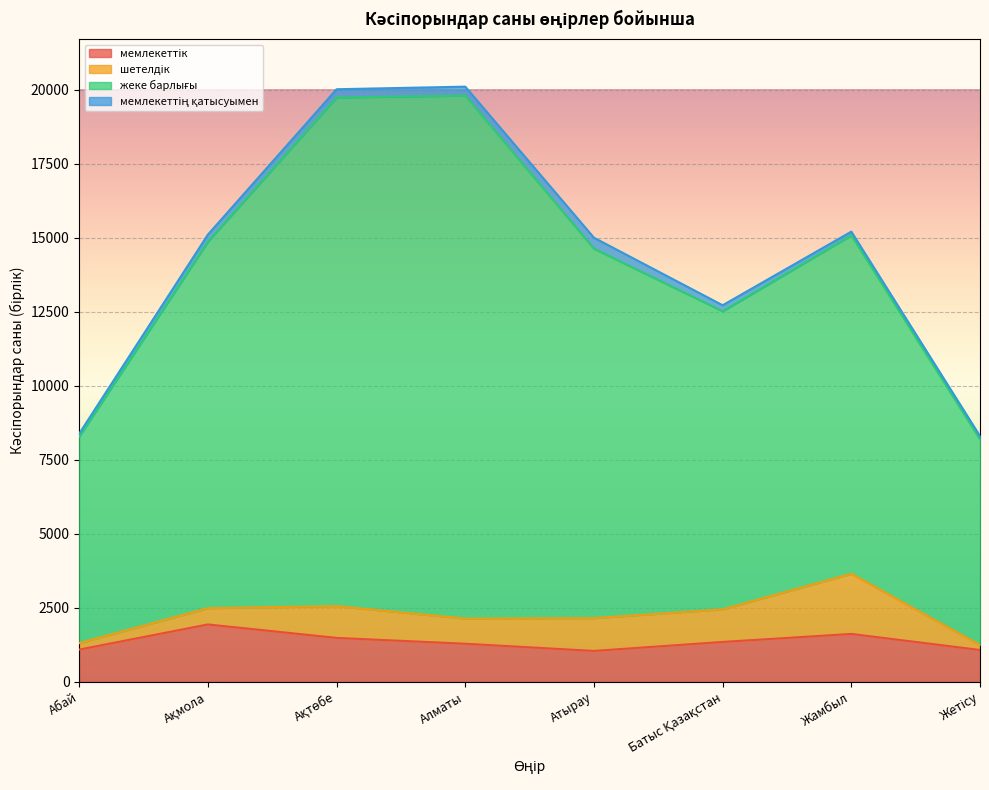

What is the label of the 5th point from the left?

Атырау